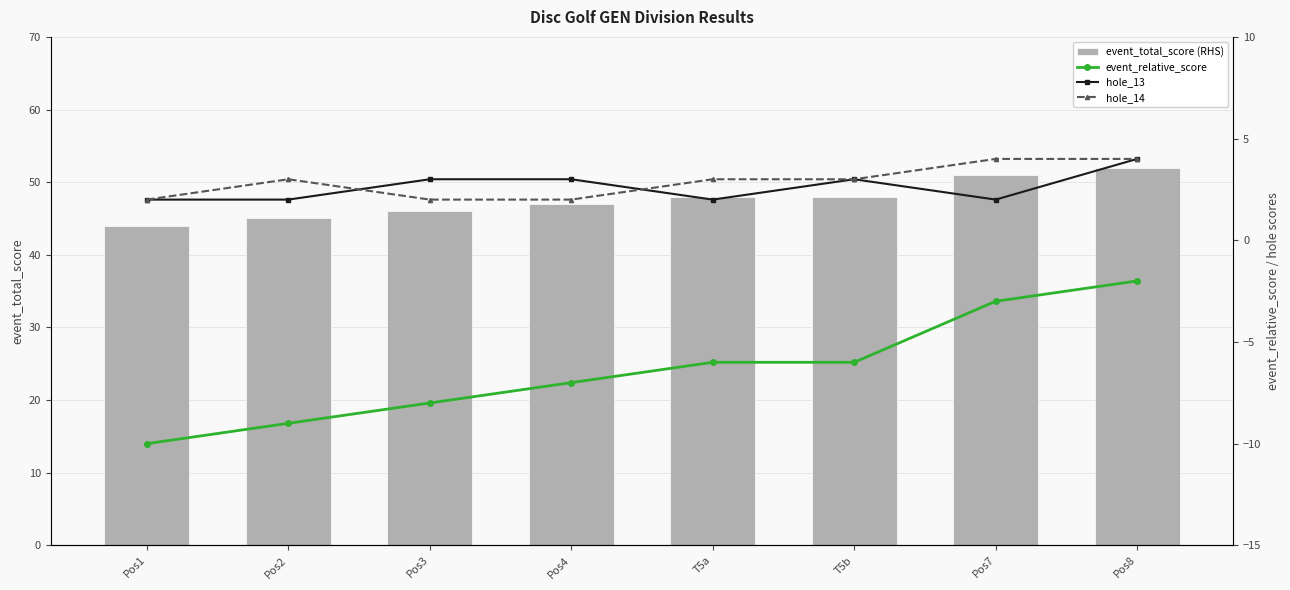

At which category is the sum across all series the highest?

Pos8